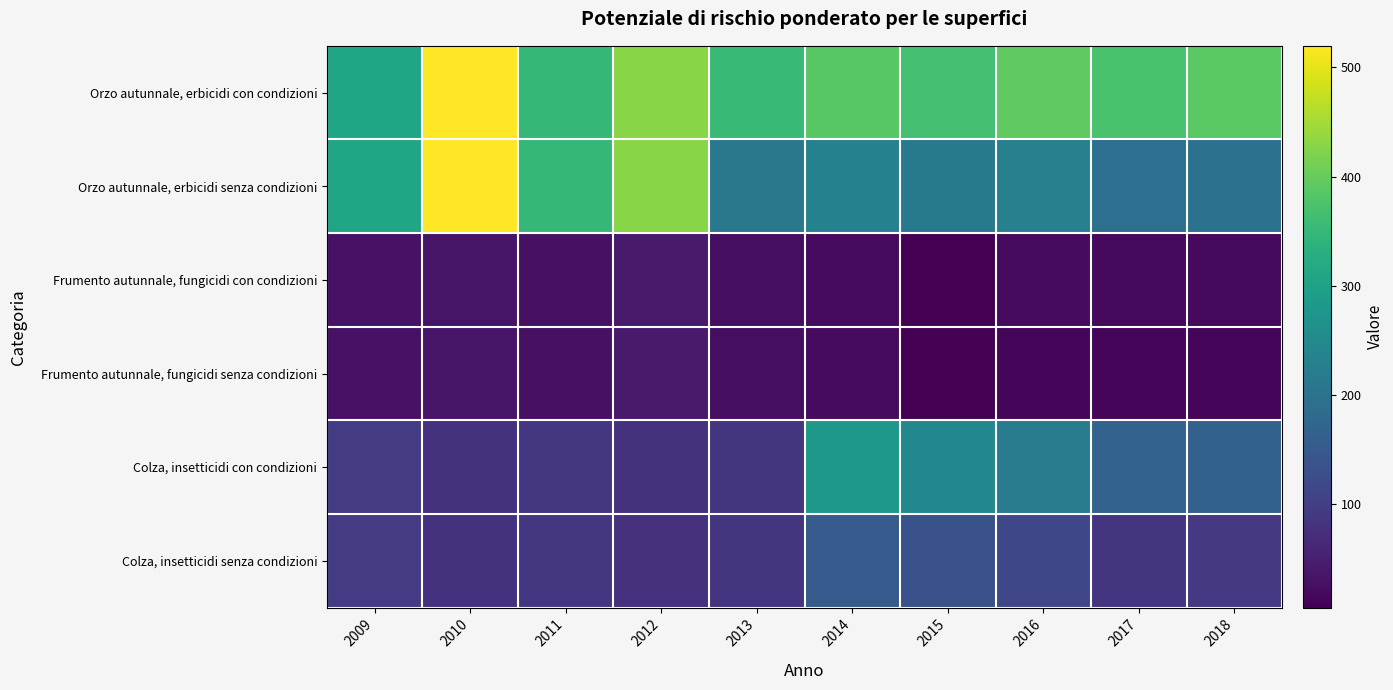

Between 2017 and 2010, which is larger?

2010